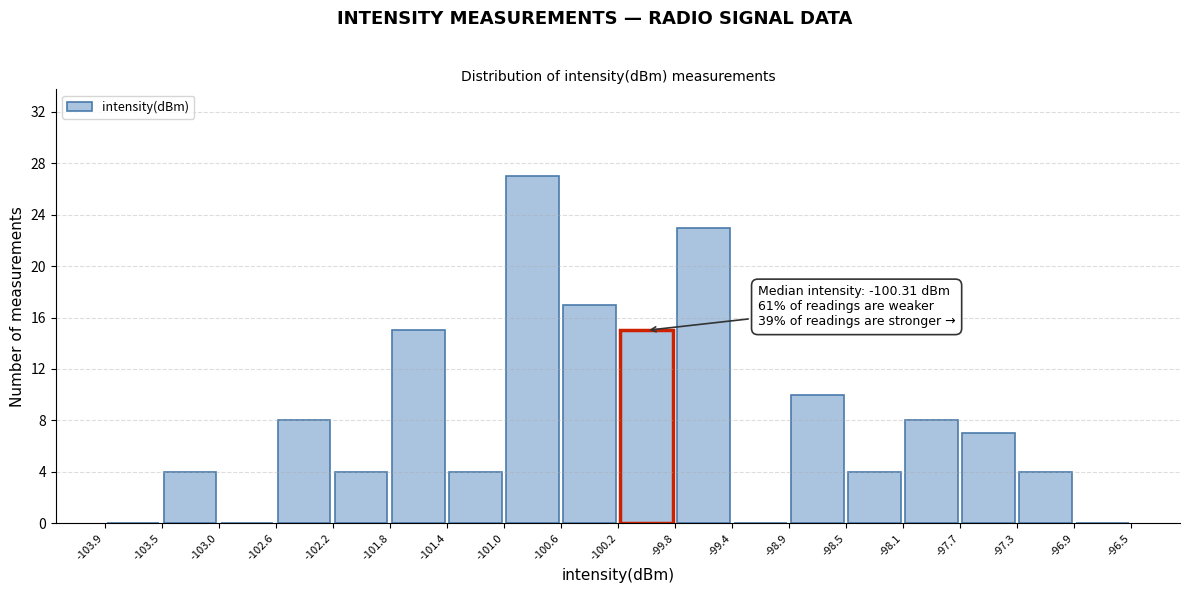

Which range on the x-axis has the tallest bar?

-101.0 to -100.6